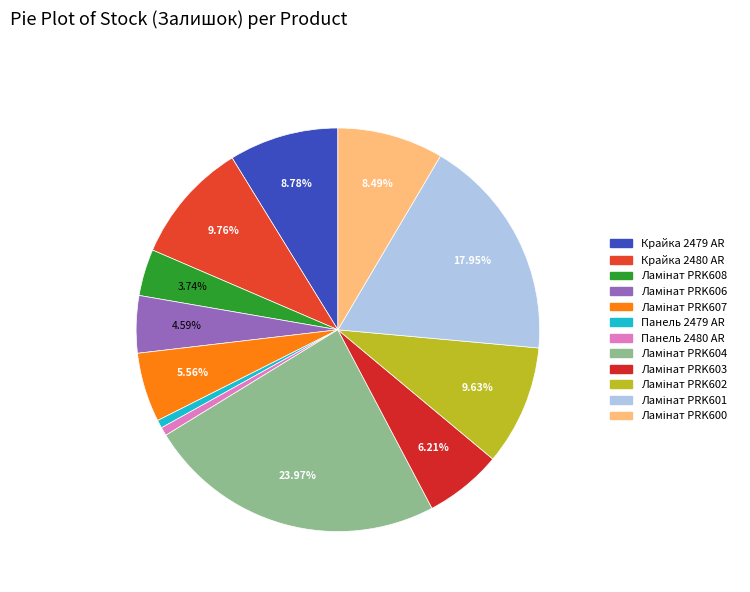

Approximately how many times larger is the value at Ламінат PRK600 compared to Ламінат PRK606?

1.9